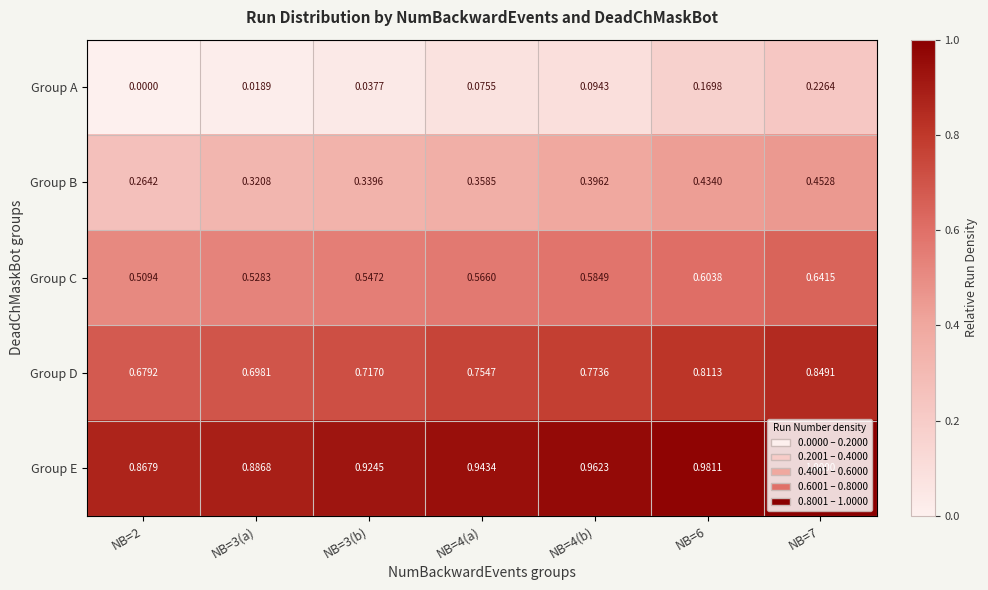

Between NB=4(a) and NB=4(b), which series saw the biggest shift?

Group B